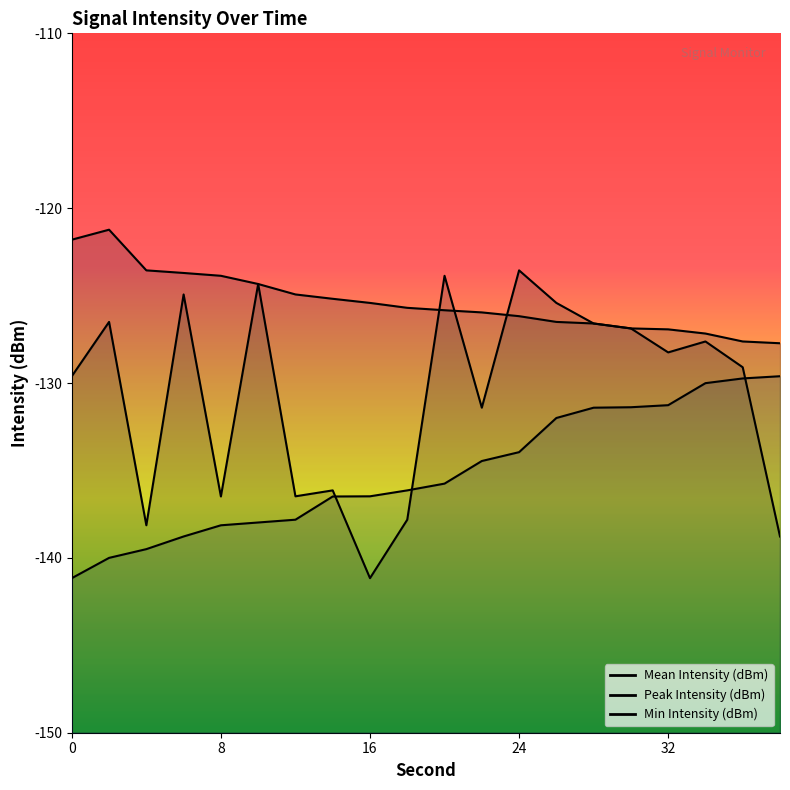

Is the value of Min Intensity (dBm) at 2 greater than the value of Mean Intensity (dBm) at 22?

No